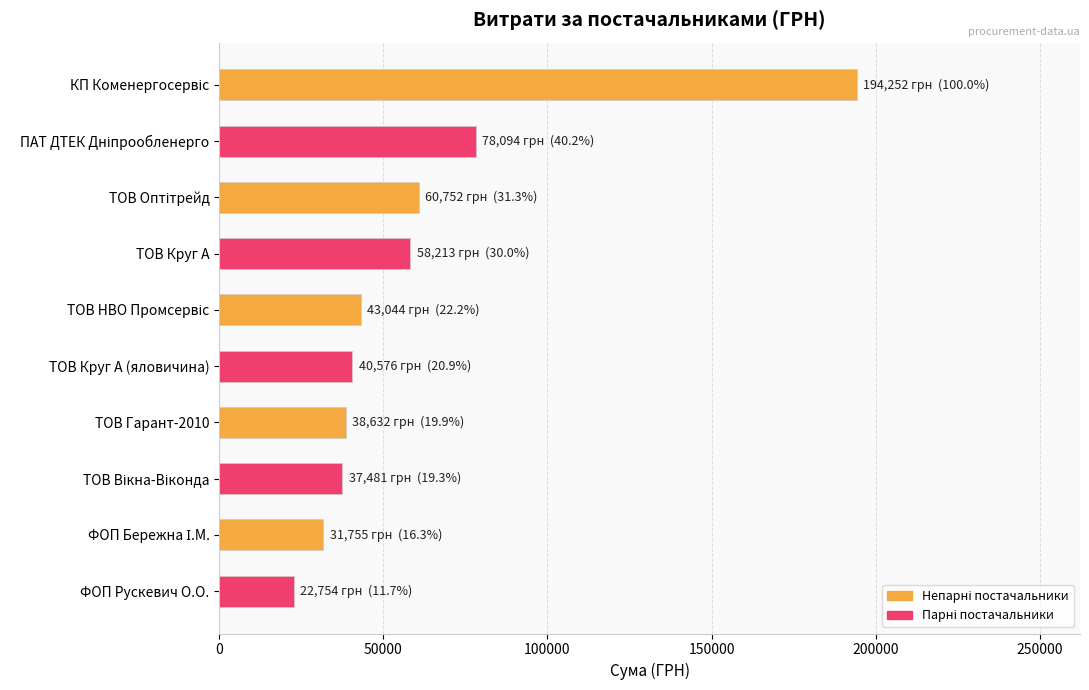

At which category does the chart reach its minimum across all series?

ФОП Рускевич О.О.